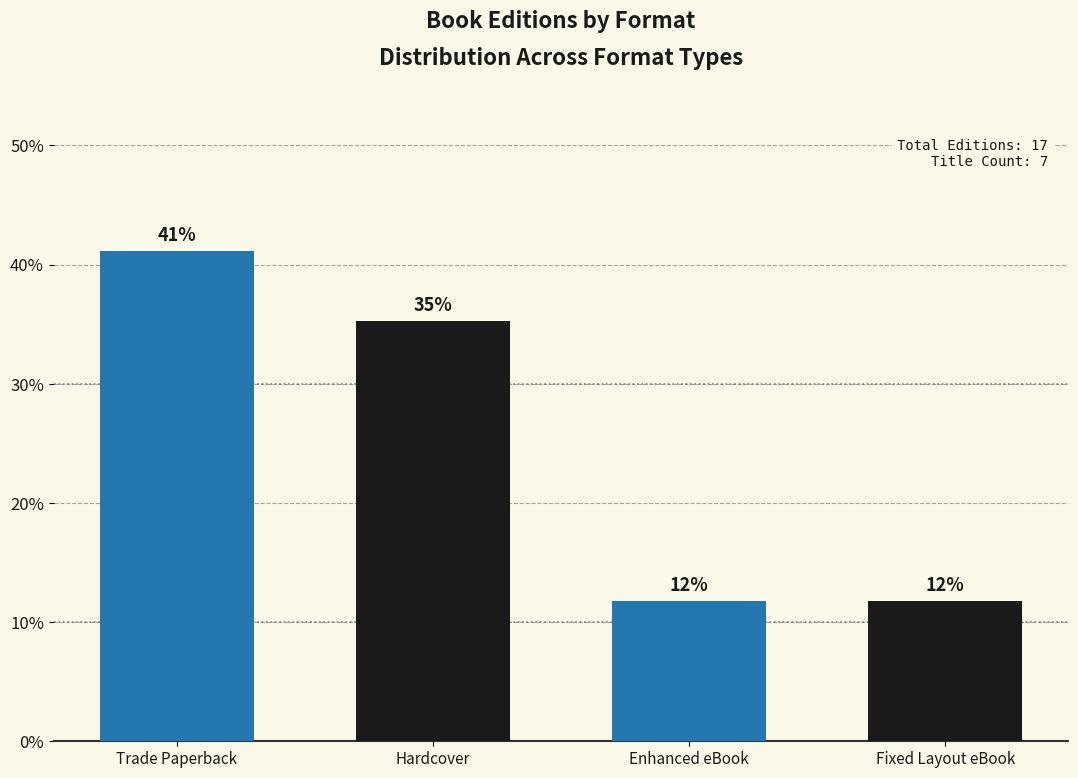

Reading left to right, what are all the values shown in this chart?

41.2	35.3	11.8	11.8